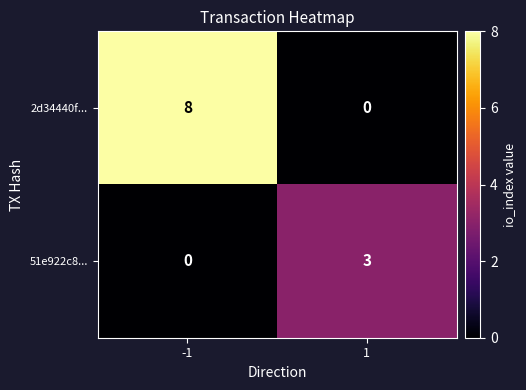

At how many categories does at least one series exceed 7?

1